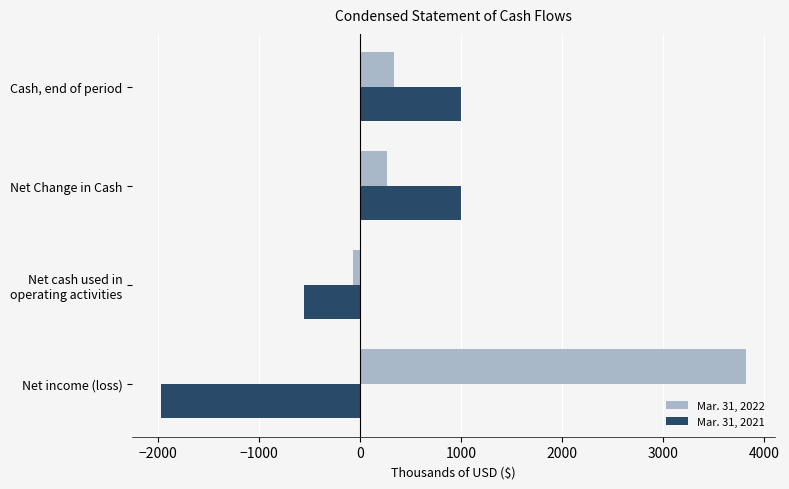

What is the difference between the highest and lowest values at Cash, end of period?

663.5